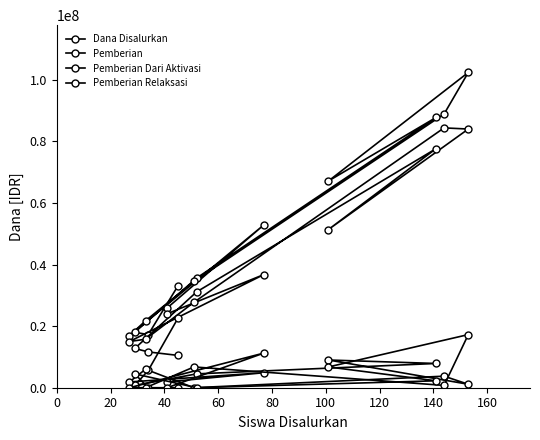

What is the value of the Pemberian Dari Aktivasi point at the 13th from the left?

1875000